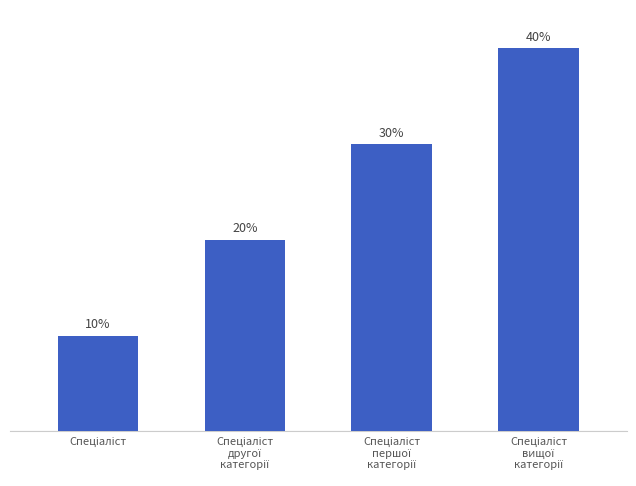

Is it true that the value at Спеціаліст
вищої
категорії is 4?

True